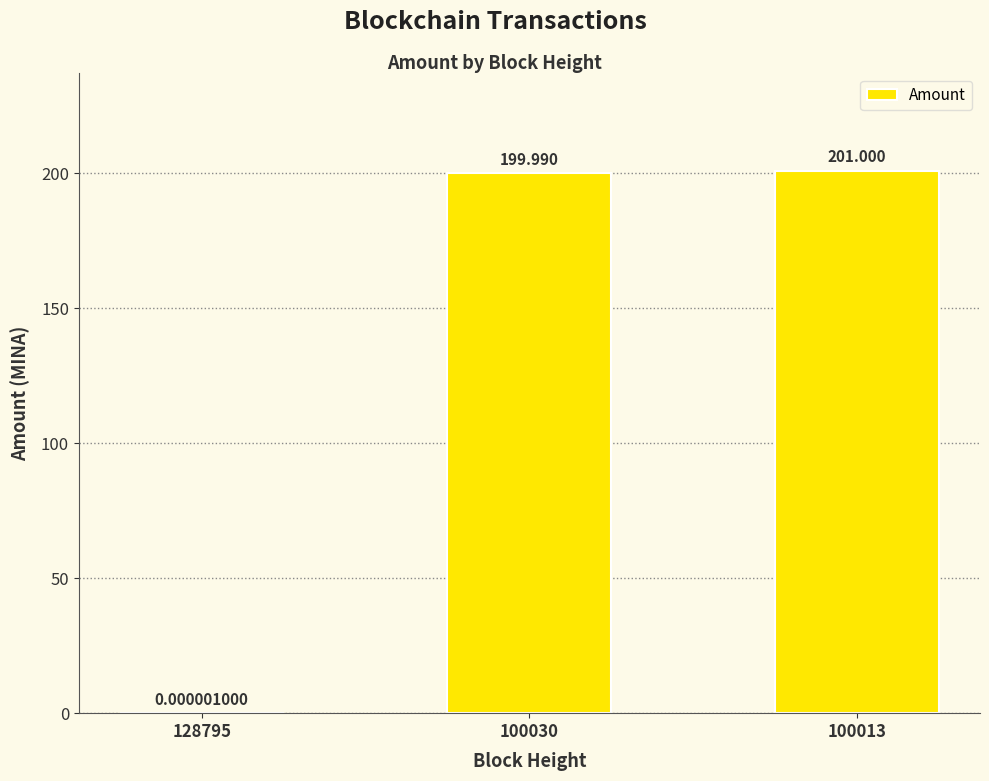

Reading left to right, transcribe all the data shown in this chart.

128795=0.0	100030=200.0	100013=201.0